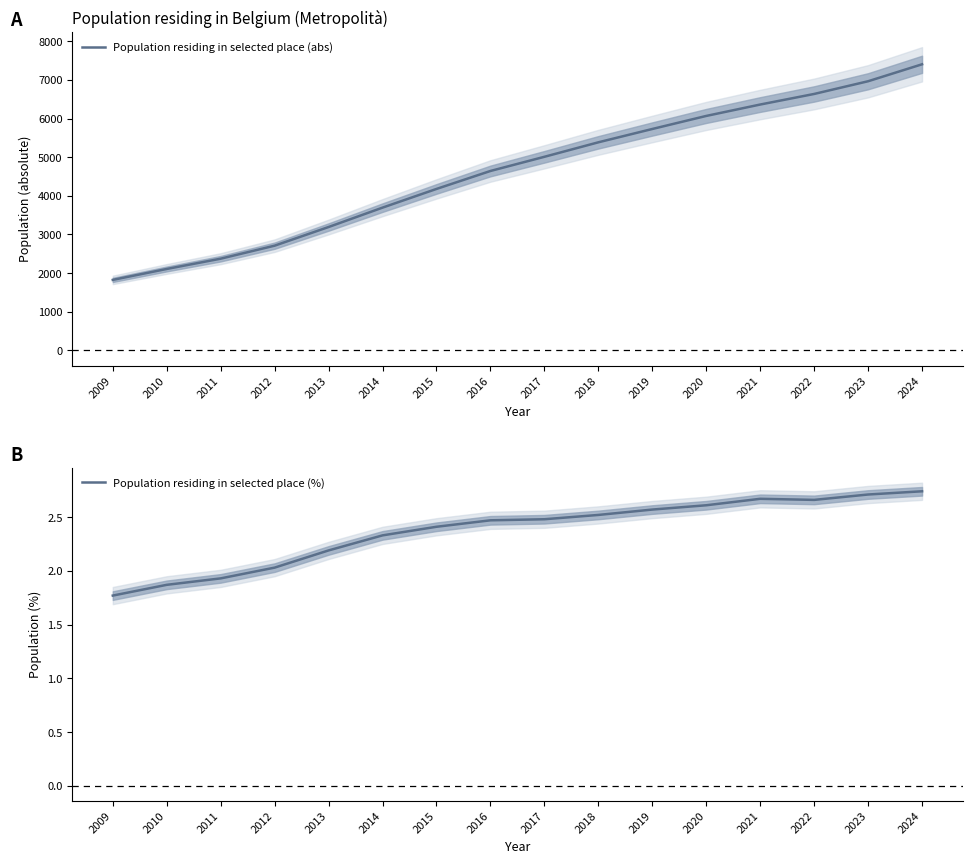

Which category has the lowest value across all series?

2009